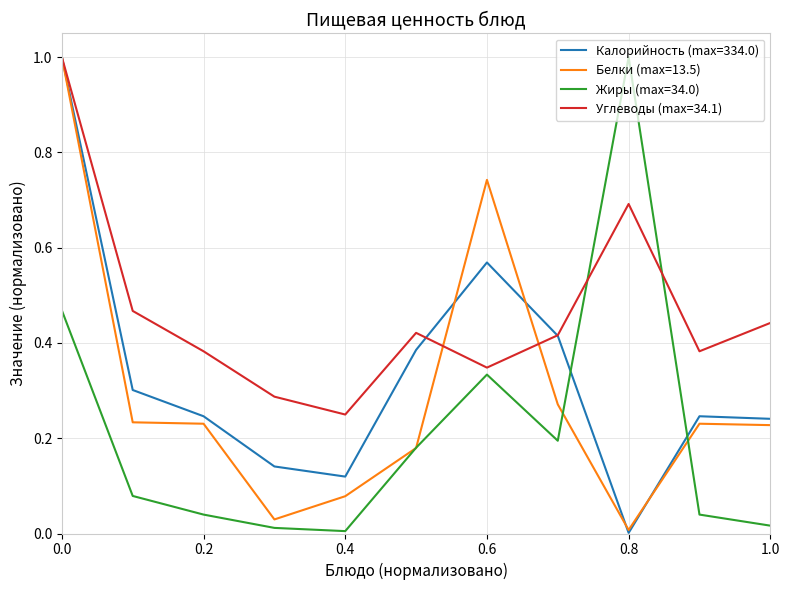

What is the maximum value for Жиры (max=34.0)?

1.0